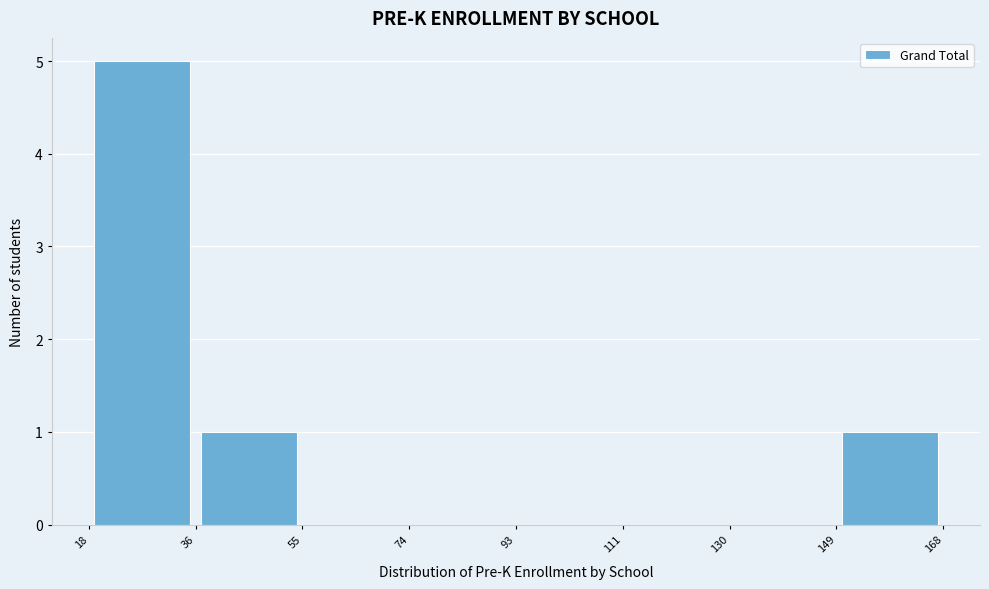

Reading left to right, transcribe this chart: for each bar, give the range it covers on the x-axis and its height. The values are not printed on the chart, so give them approximately, as read against the axis.

18 to 36: 5
36 to 55: 1
55 to 74: 0
74 to 93: 0
93 to 111: 0
111 to 130: 0
130 to 149: 0
149 to 168: 1